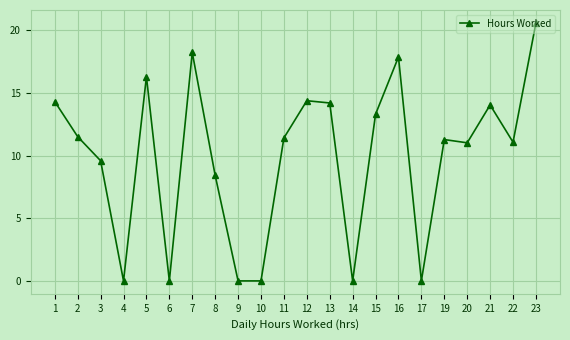

Where does the data first go above 11?

1